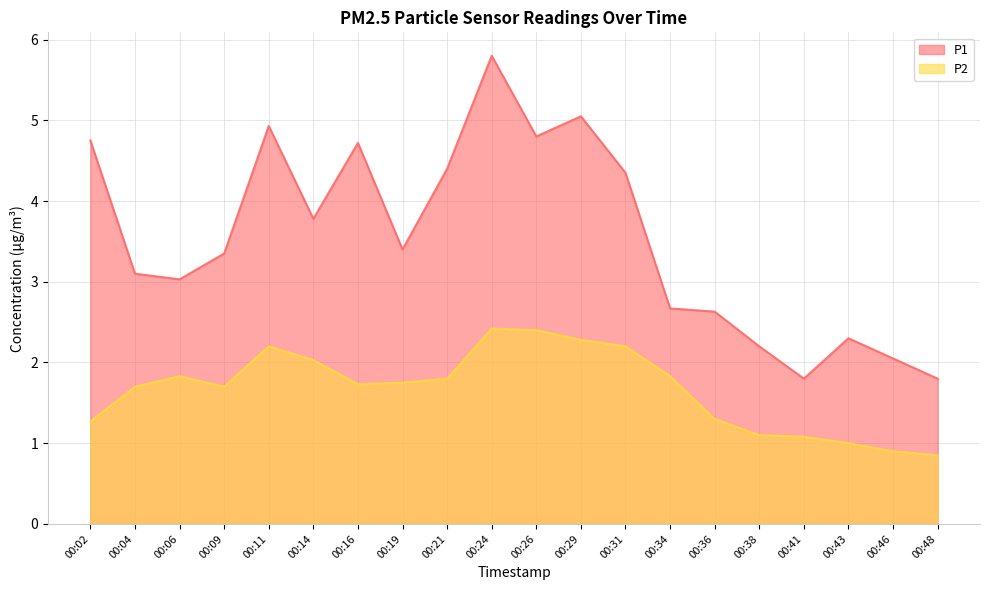

Reading right to left, transcribe all the data shown in this chart.

P1: 1.8	2.0	2.3	1.8	2.2	2.6	2.7	4.3	5.0	4.8	5.8	4.4	3.4	4.7	3.8	4.9	3.4	3.0	3.1	4.8
P2: 0.8	0.9	1.0	1.1	1.1	1.3	1.8	2.2	2.3	2.4	2.4	1.8	1.8	1.7	2.0	2.2	1.7	1.8	1.7	1.3